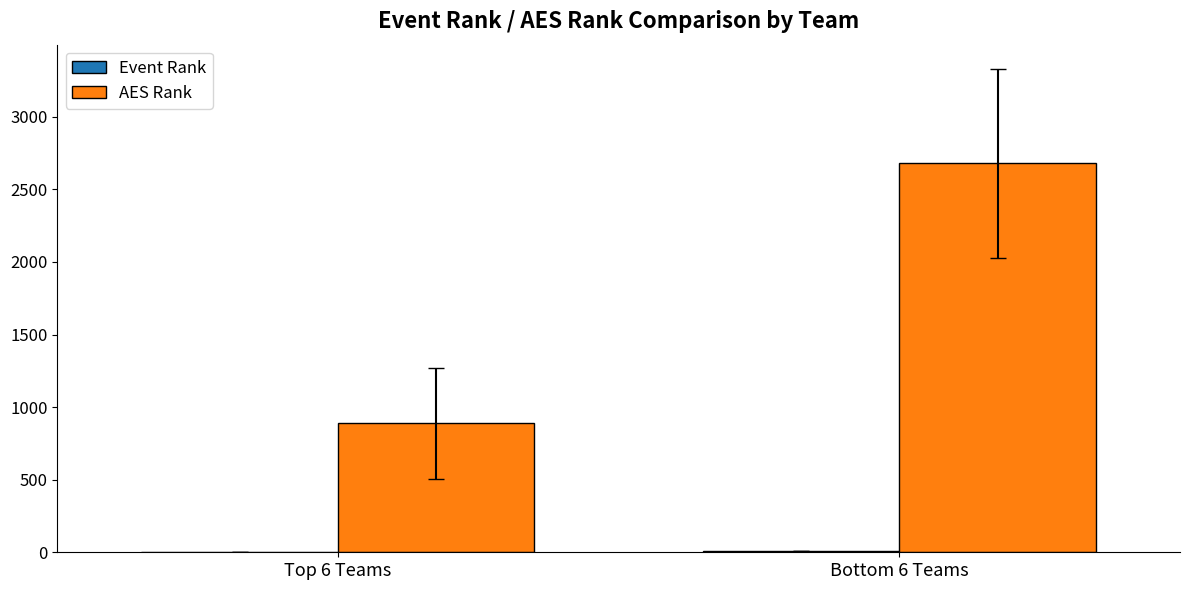

What is the sum of all AES Rank values?

3567.7